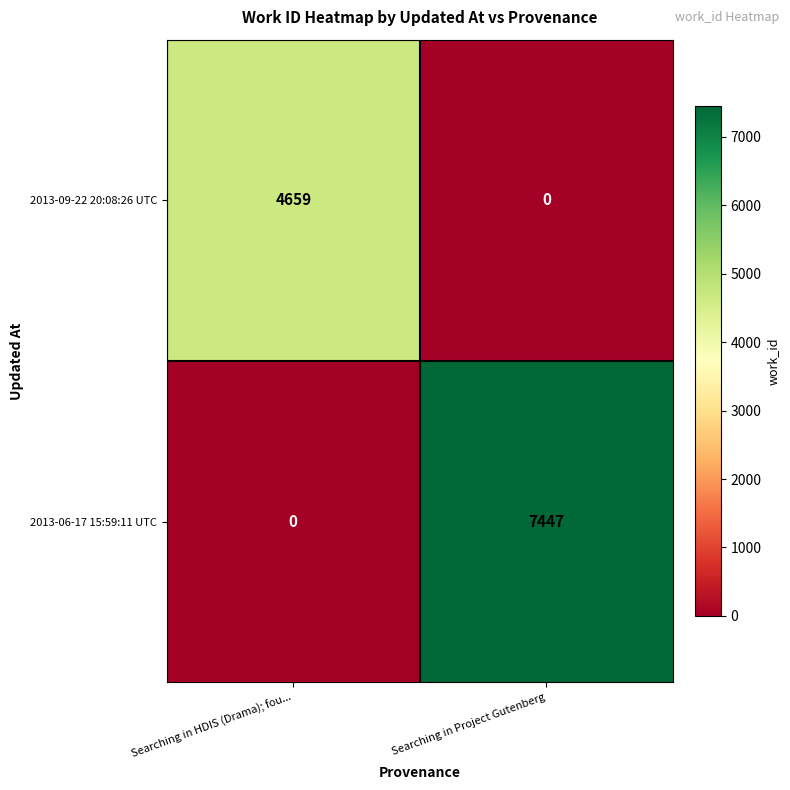

Which series has the largest total across all categories?

2013-06-17 15:59:11 UTC